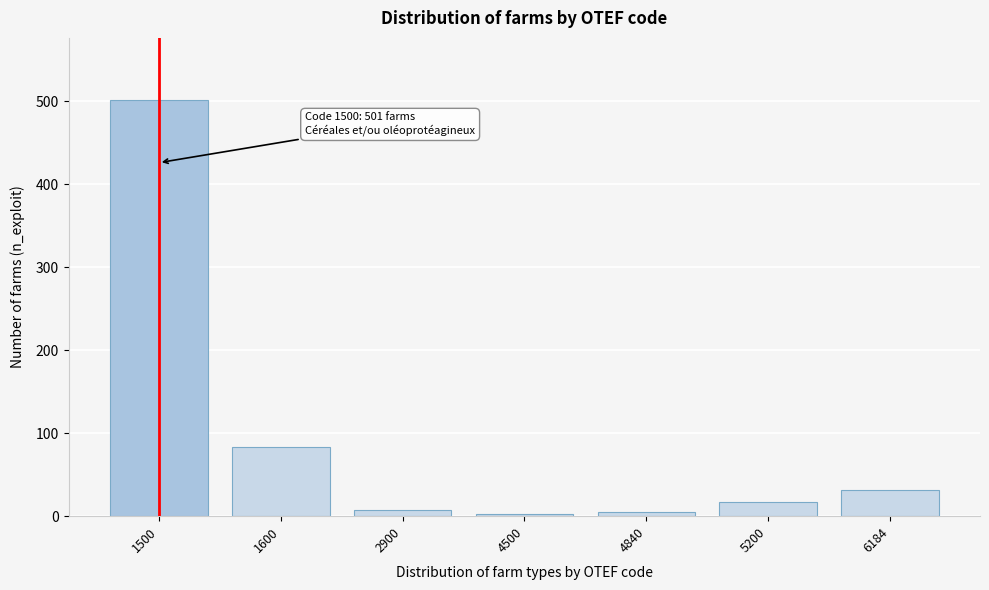

Read the value at 5200.

17